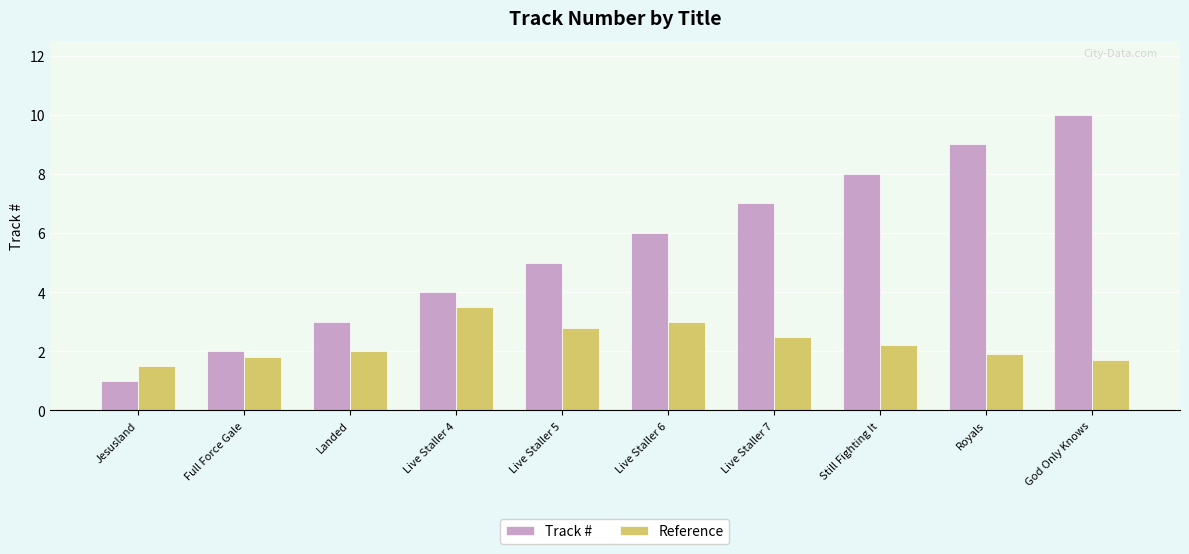

The Reference series shows 1.8 at Full Force Gale. True or false?

True